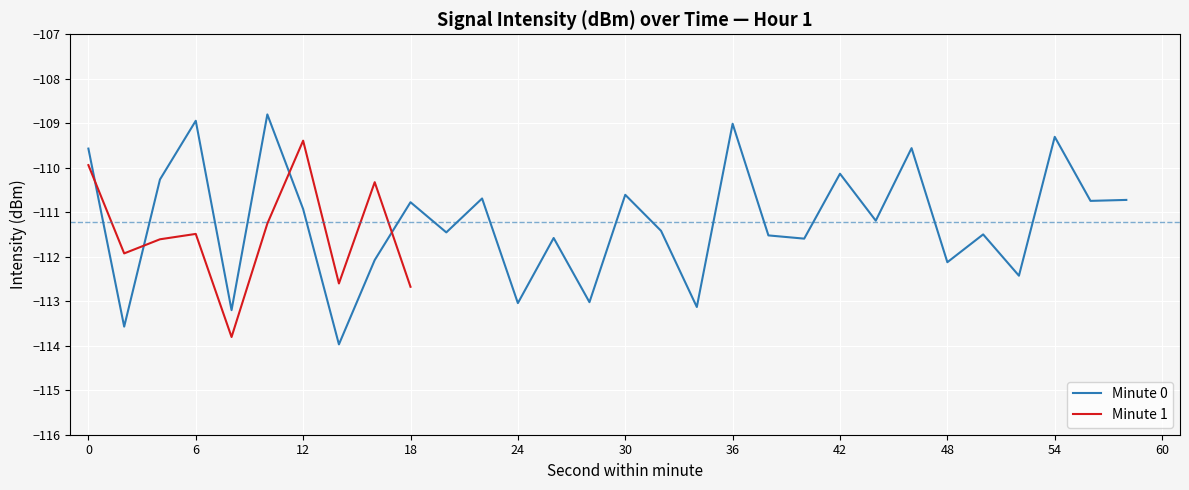

Is it true that Minute 0 equals -37.6 at 24?

False